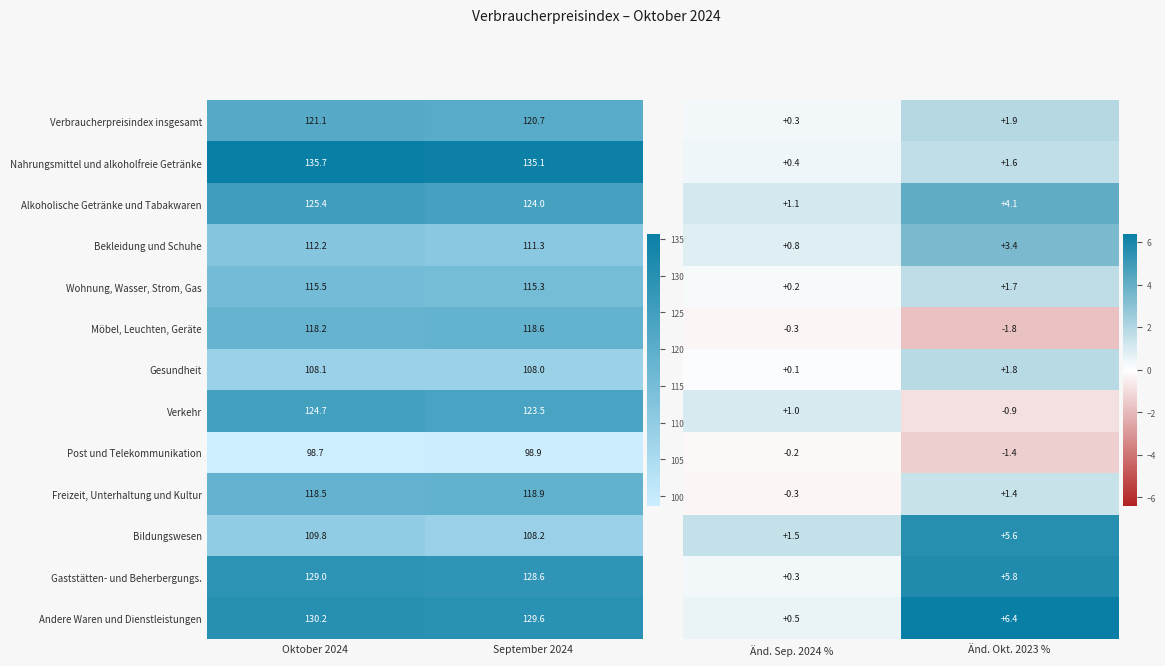

What is the sum of the Bildungswesen values at September 2024 and Oktober 2024?

218.0